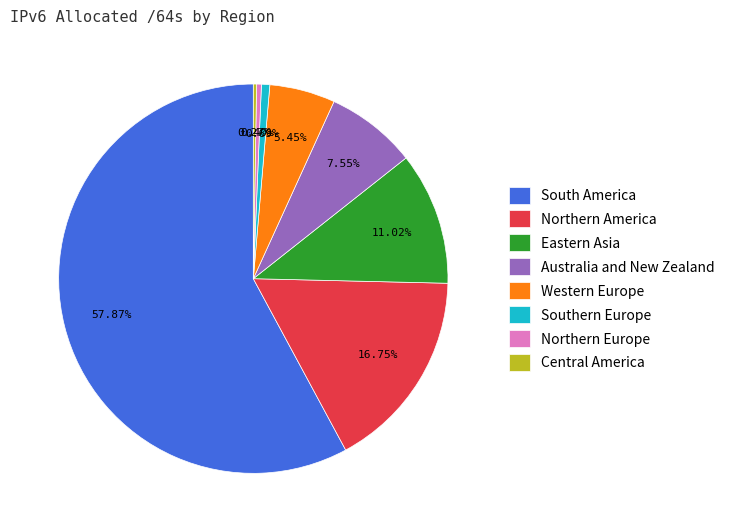

Which category has the biggest portion of the pie?

South America